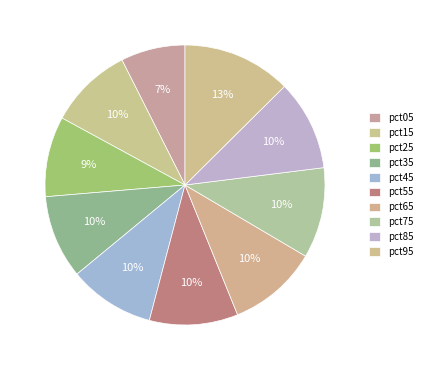

How many slices are in this pie chart?

10